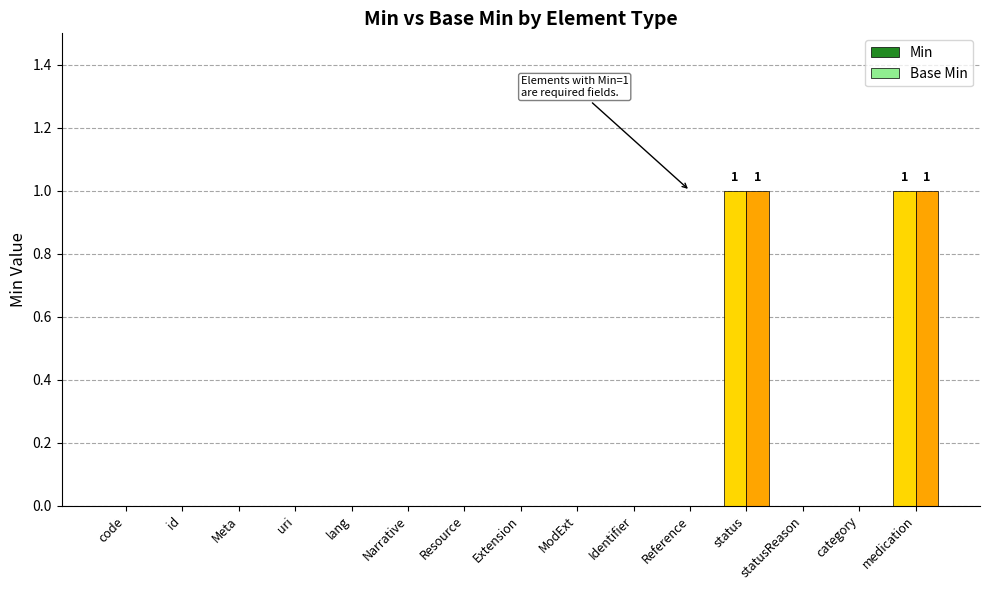

Is the value of Base Min at medication greater than the value of Min at ModExt?

Yes